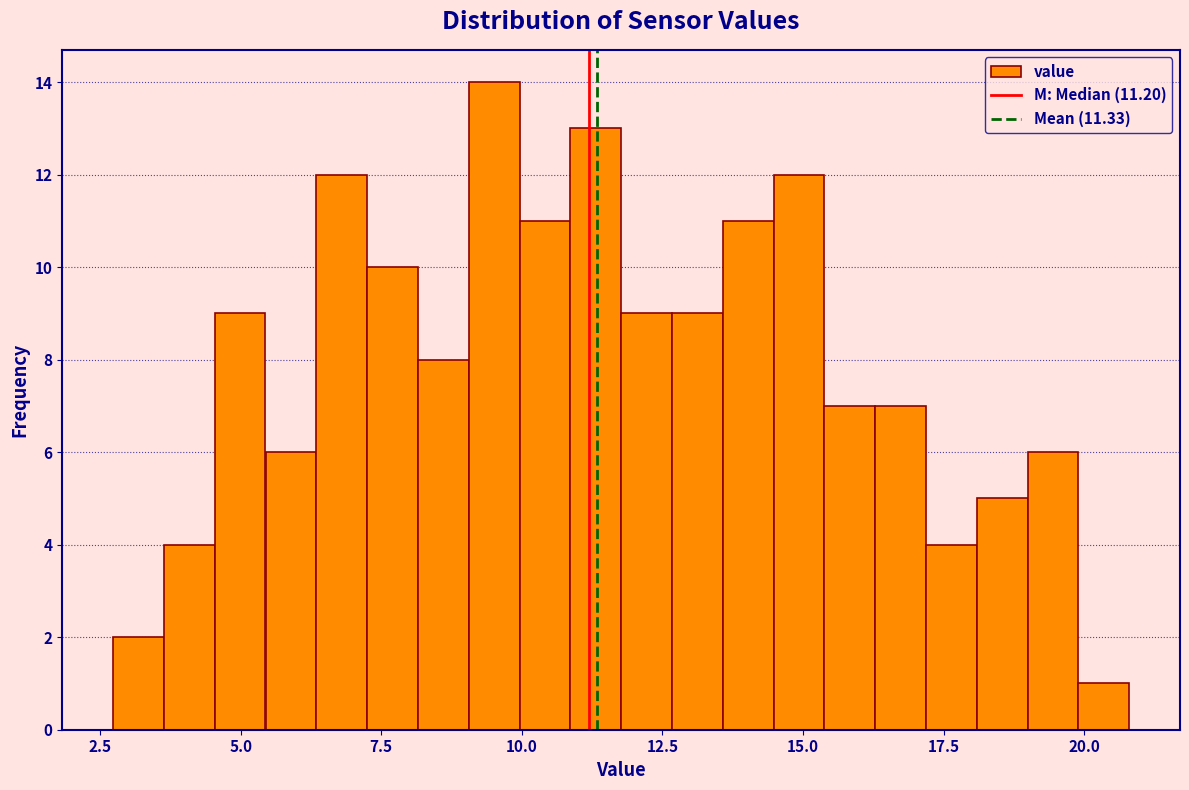

Around what value on the x-axis is the tallest bar? Give the approximate position of its centre, as read against the axis.

9.5